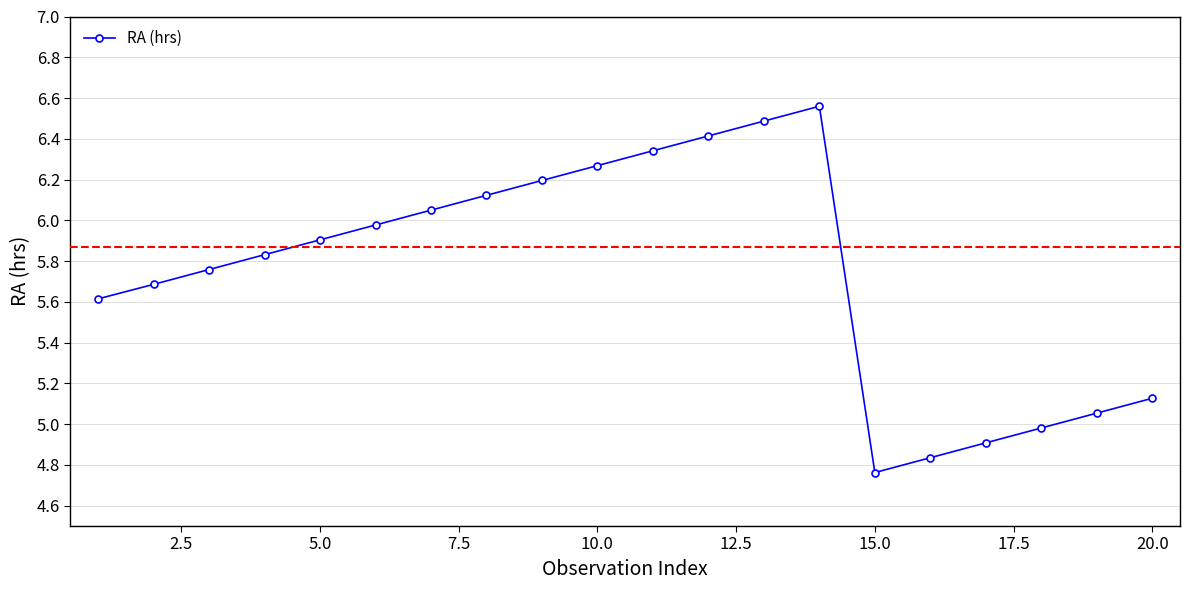

What is the value of the 17th point from the left?

4.9